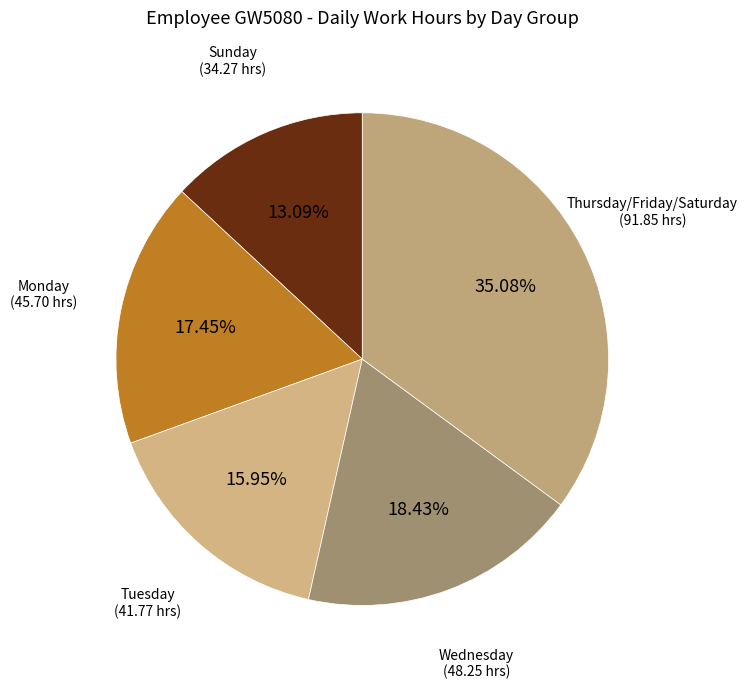

Does Monday account for over 50% of the chart?

No